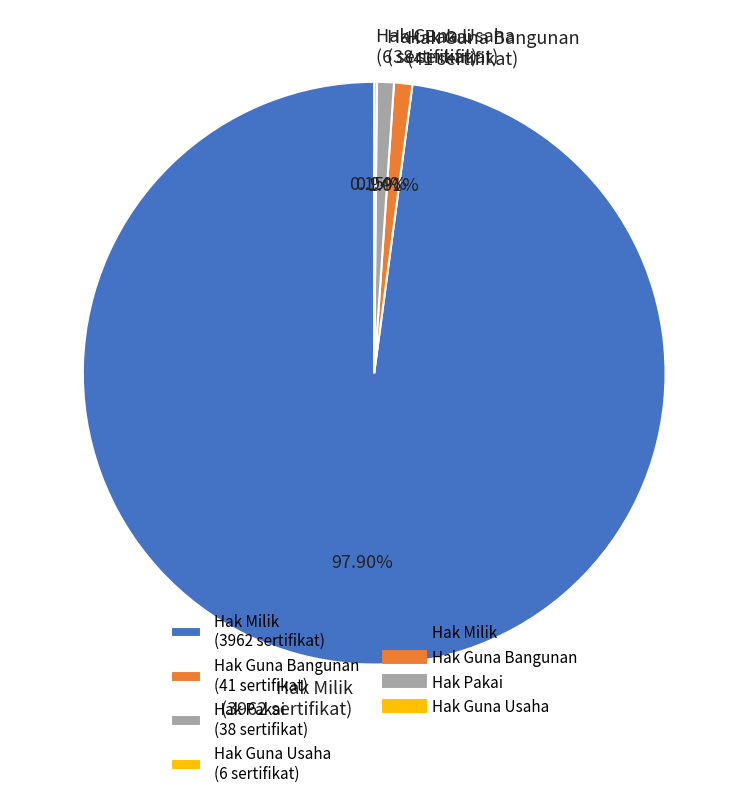

To the nearest percent, what is the difference between the Hak Guna Bangunan and Hak Milik slice percentages?

97%